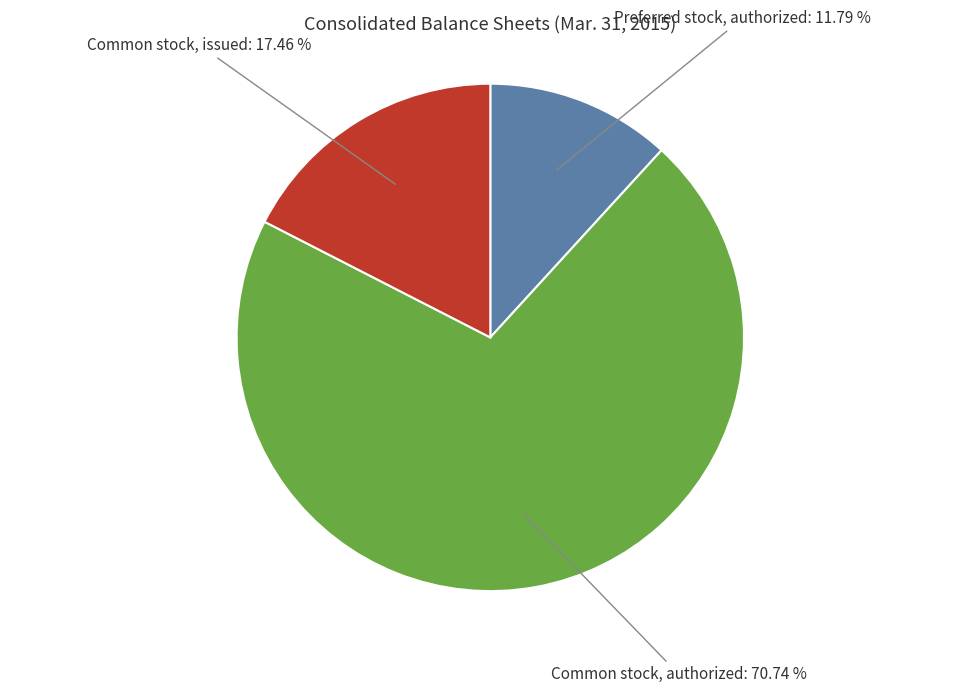

Count the number of slices in the pie.

3